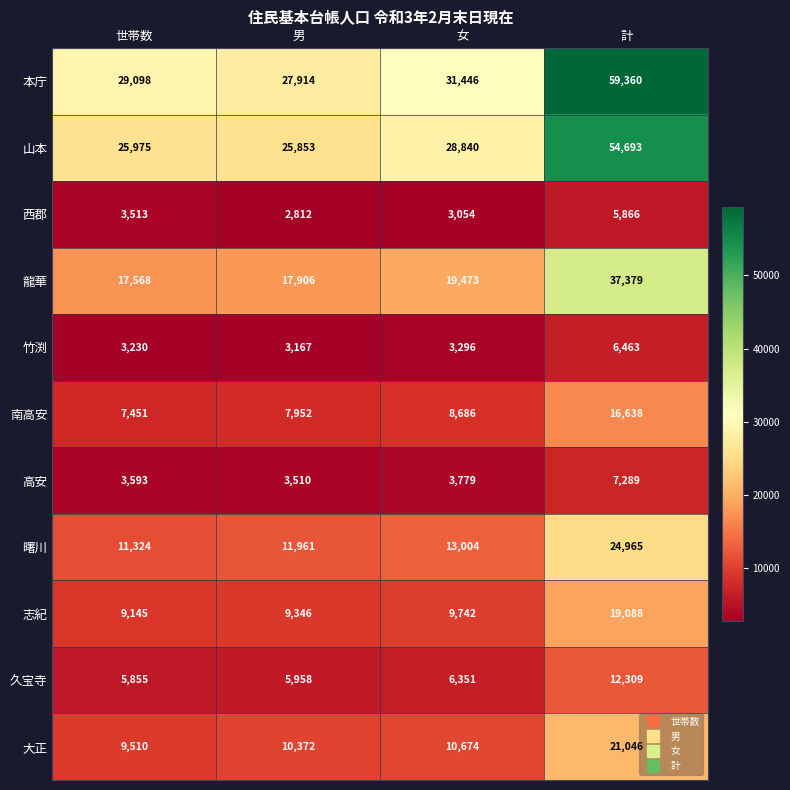

At which label is 龍華 closest to 27473?

女